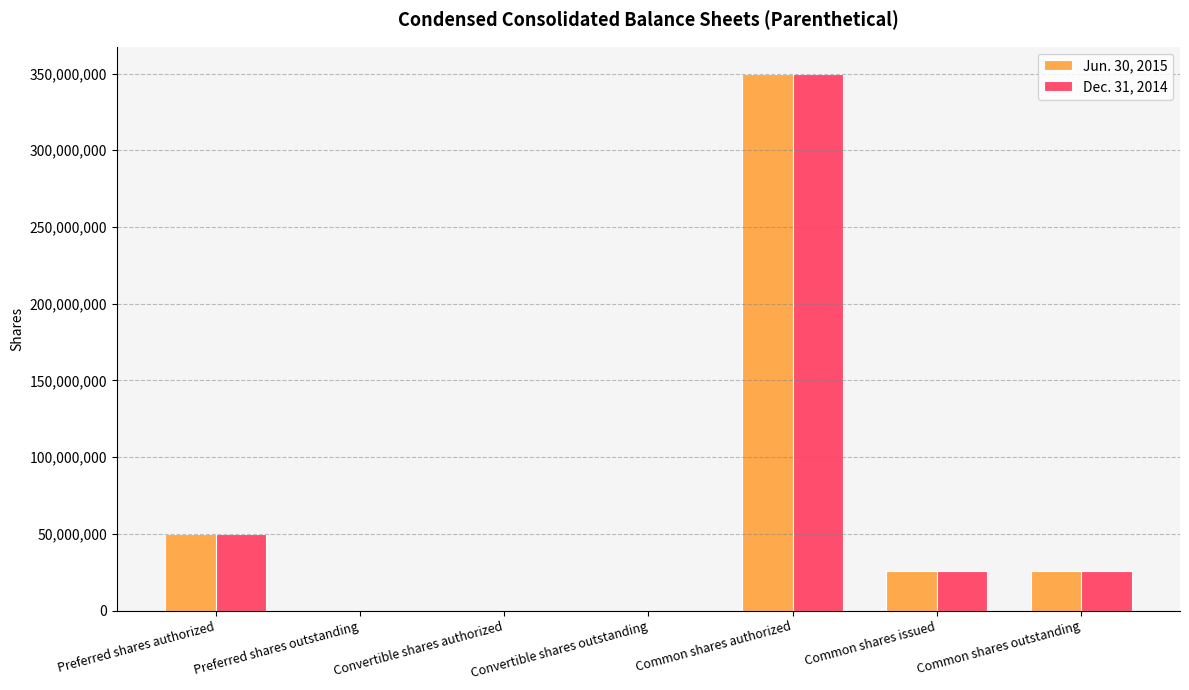

What is the maximum value for Jun. 30, 2015?

350000000